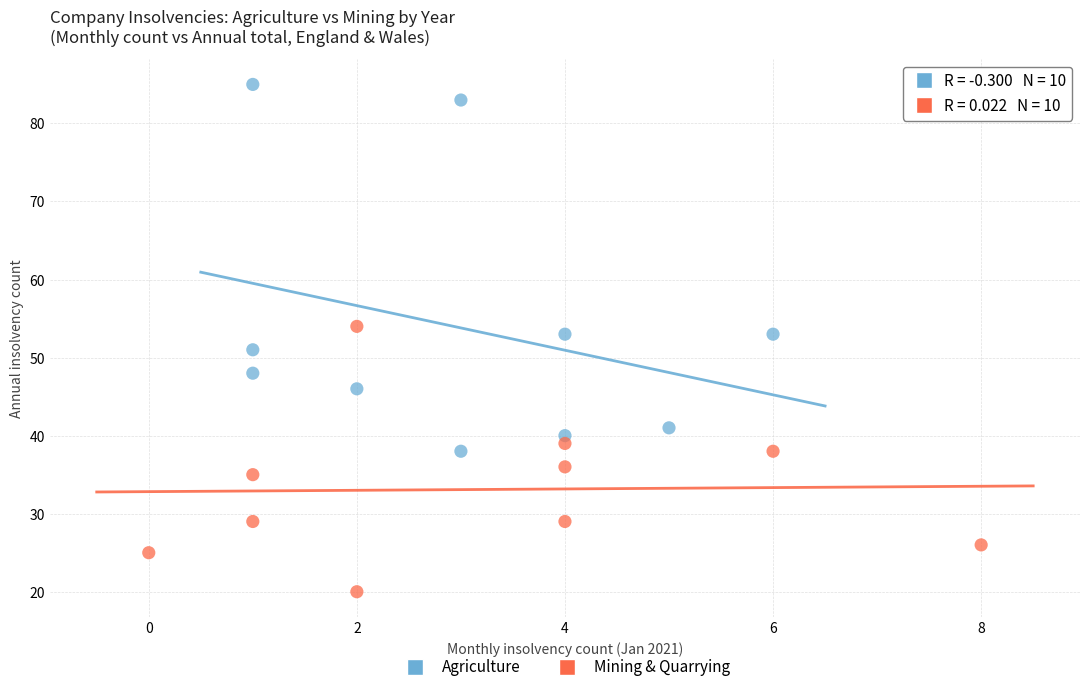

What are all the series names shown in the legend?

Agriculture, Mining & Quarrying